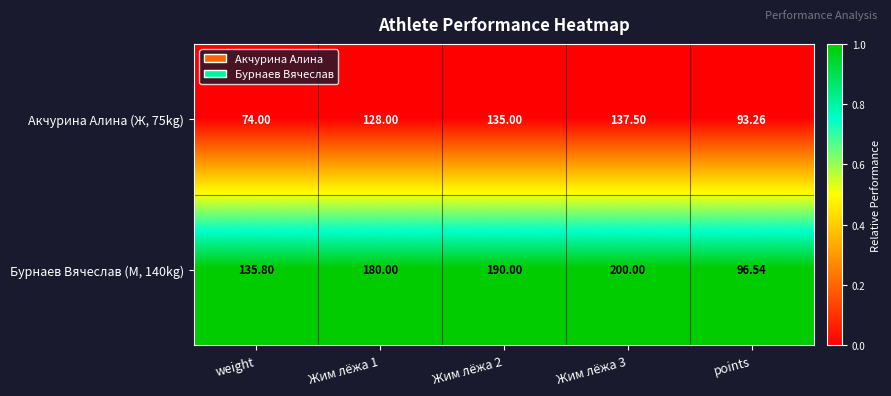

At which category does the chart reach its minimum across all series?

weight